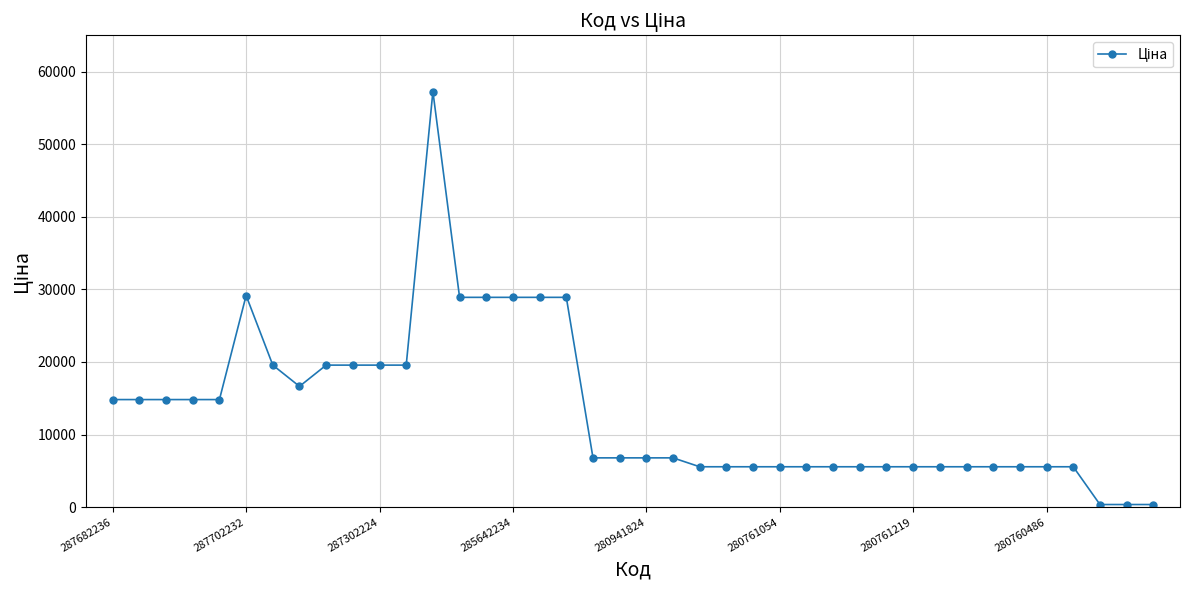

What is the maximum value shown in the chart?

57258.0